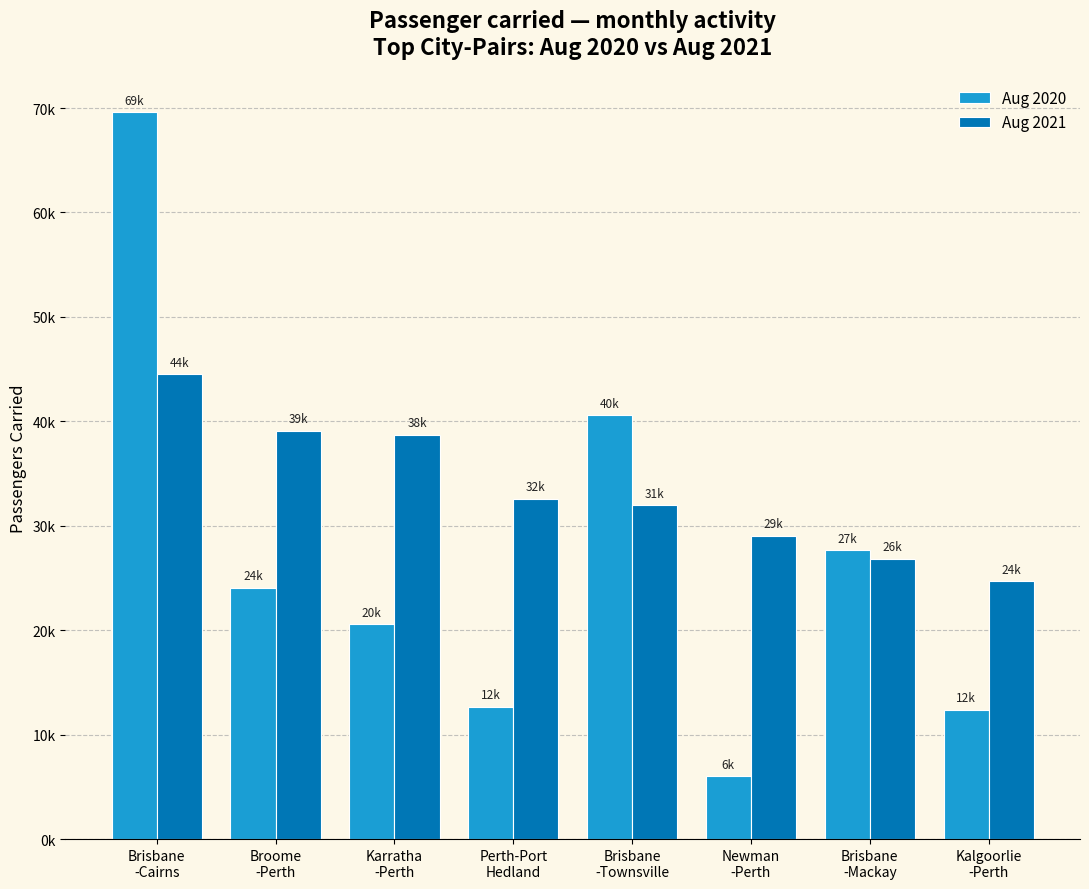

The Aug 2021 series shows 35271 at Kalgoorlie
-Perth. True or false?

False